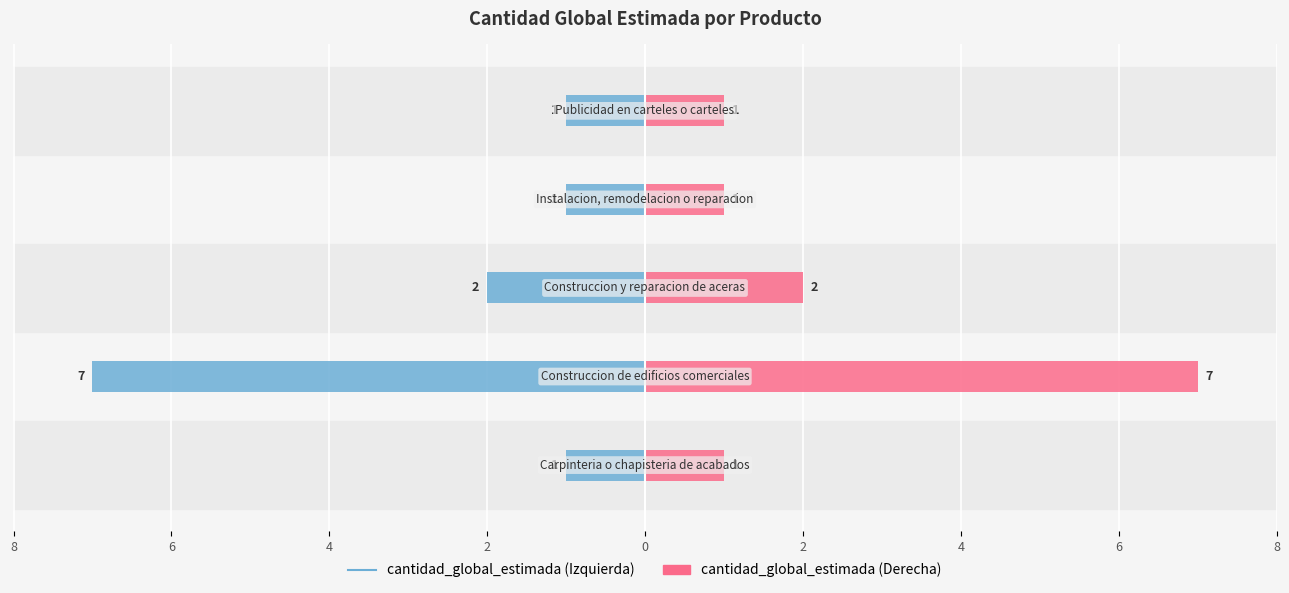

Reading right to left, list all the values displayed in this chart.

cantidad_global_estimada_left: 0=-1	2=-1	4=-2	6=-7	8=-1
cantidad_global_estimada_right: 0=1	2=1	4=2	6=7	8=1